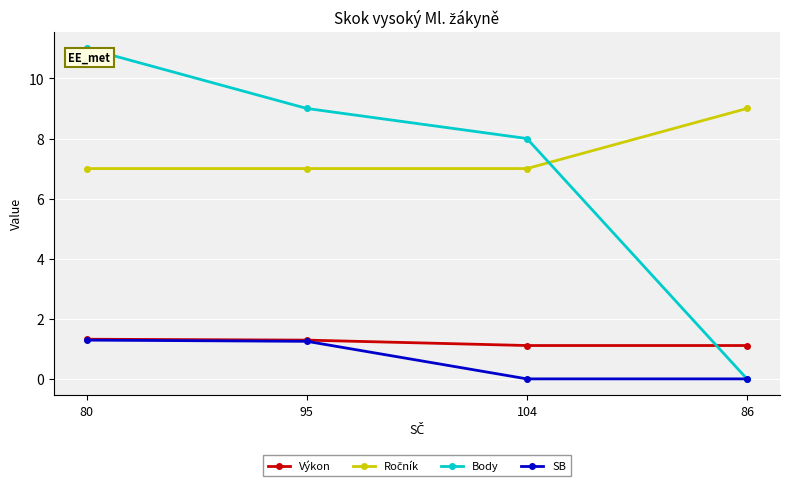

Which series has the widest spread of values?

Body